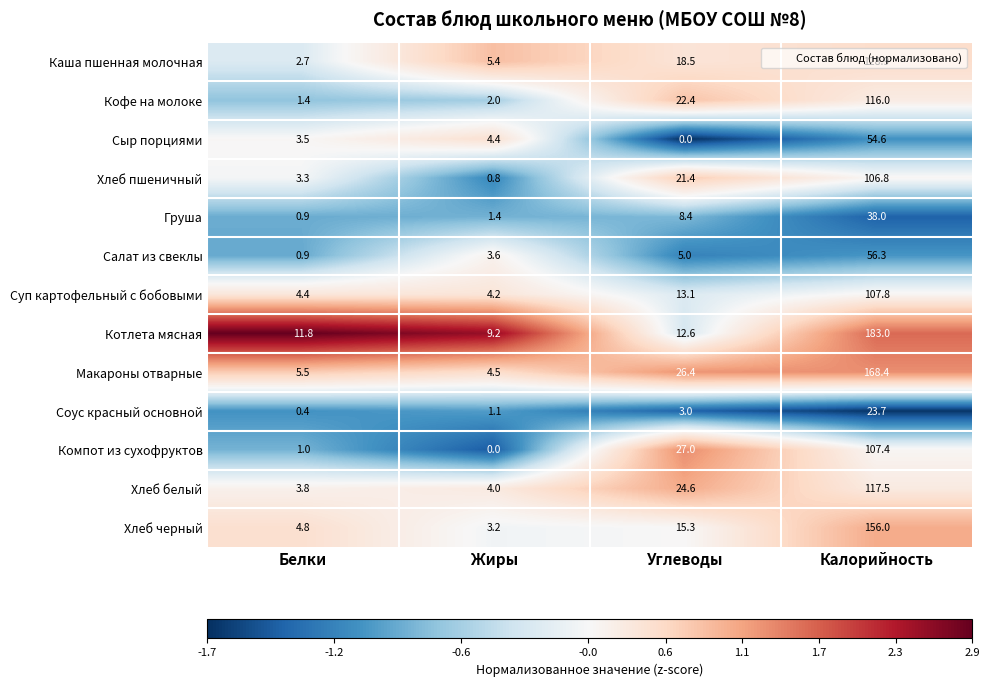

Between Белки and Калорийность, which series saw the biggest shift?

Котлета мясная